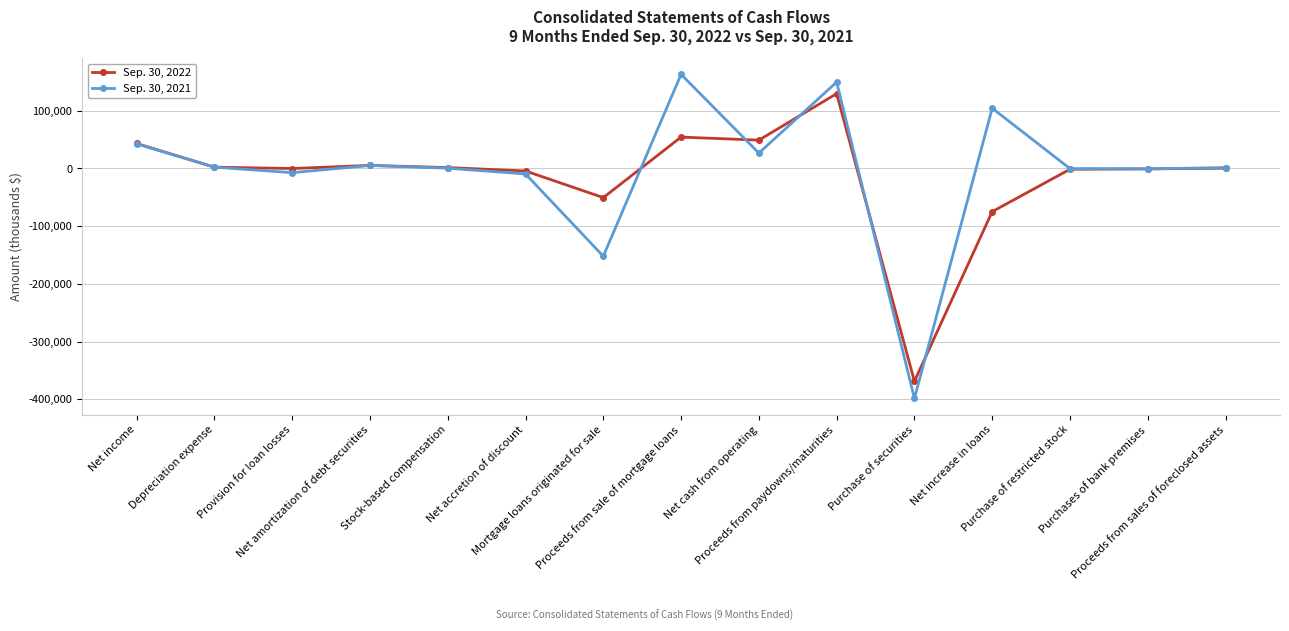

How many values in the Sep. 30, 2021 series are below 1583?

7